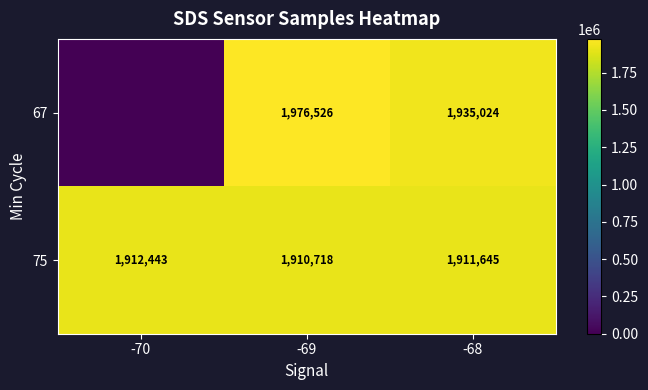

At which label does 75 first exceed 1911645?

-70